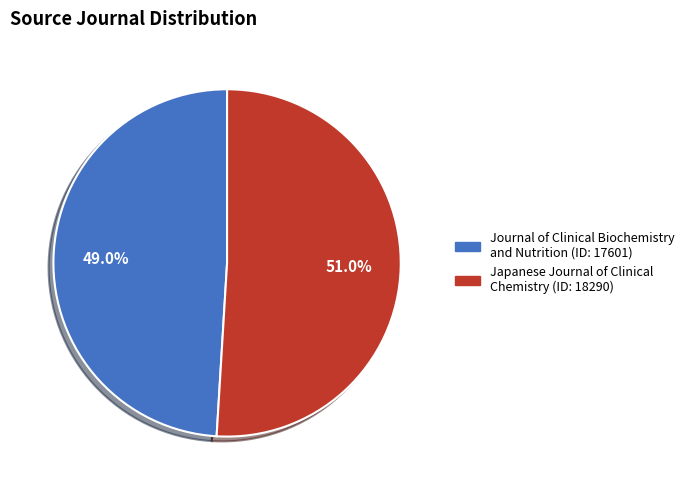

Does Japanese Journal of Clinical Chemistry represent more than half of the total?

Yes